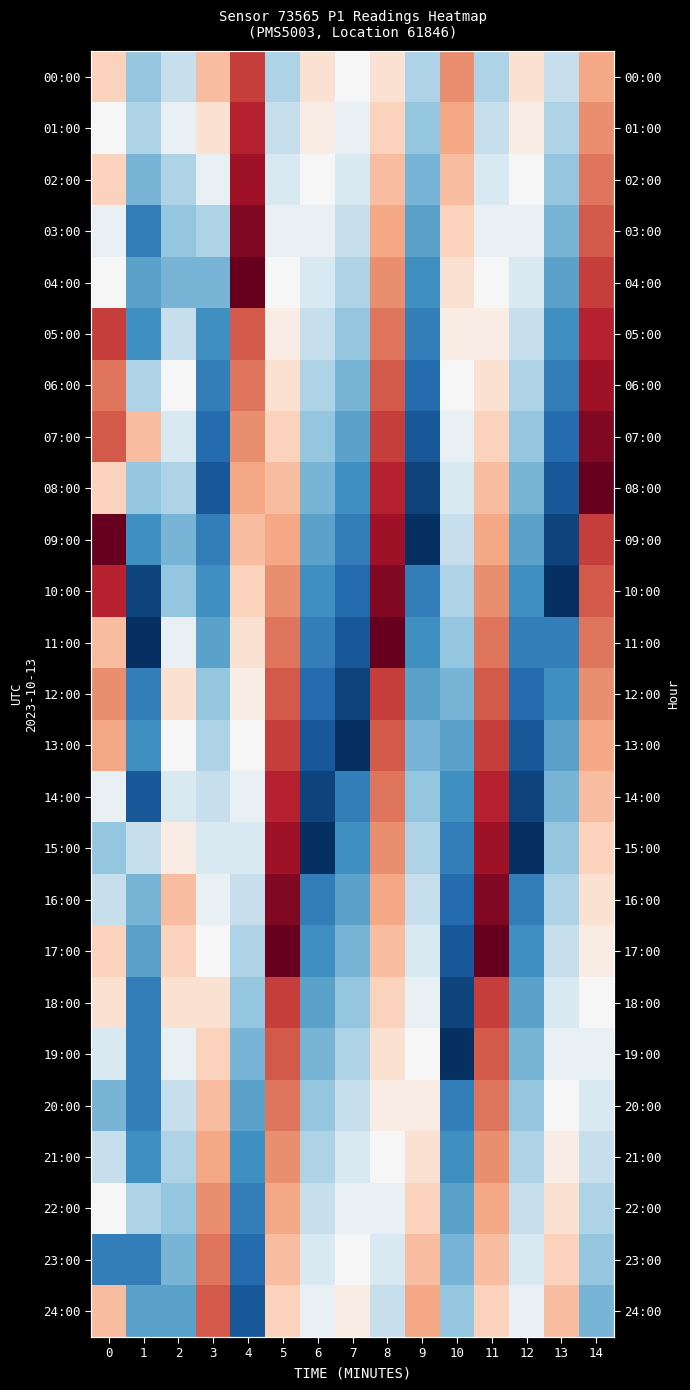

Which series has the largest range (max minus min)?

09:00